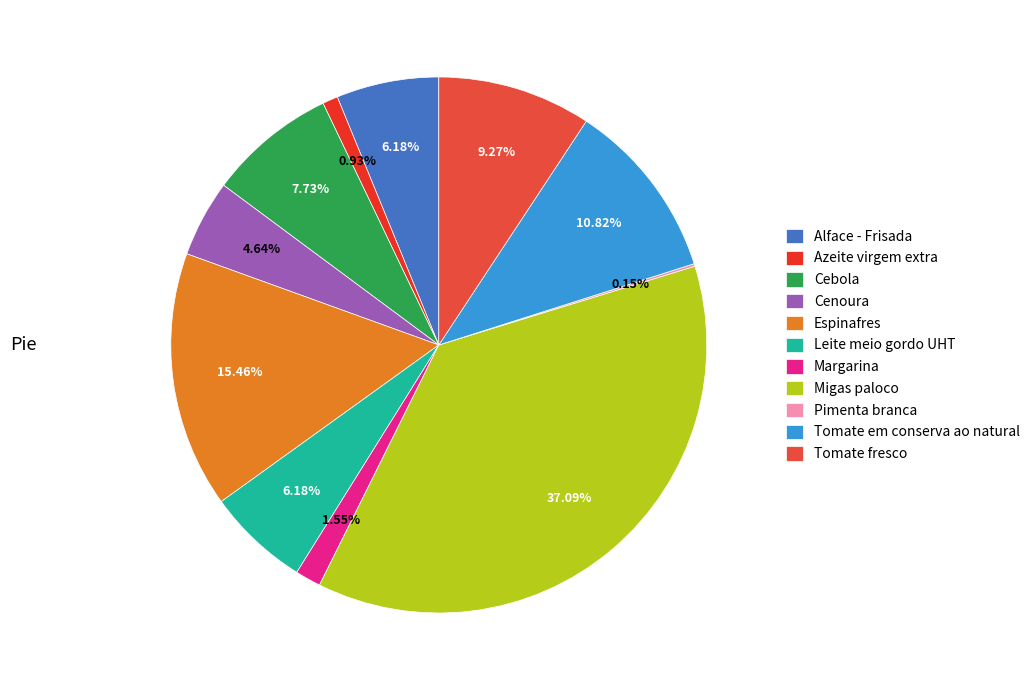

Which category has the biggest portion of the pie?

Migas paloco